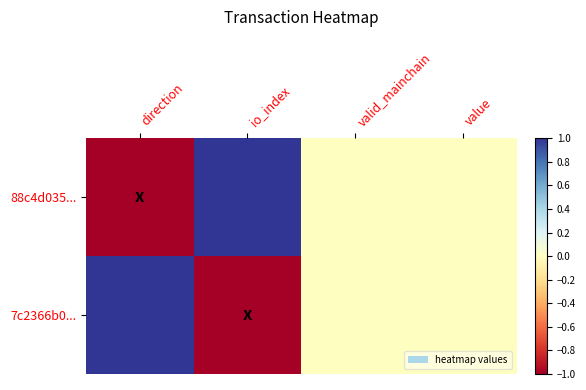

Which series has the widest spread of values?

88c4d035...